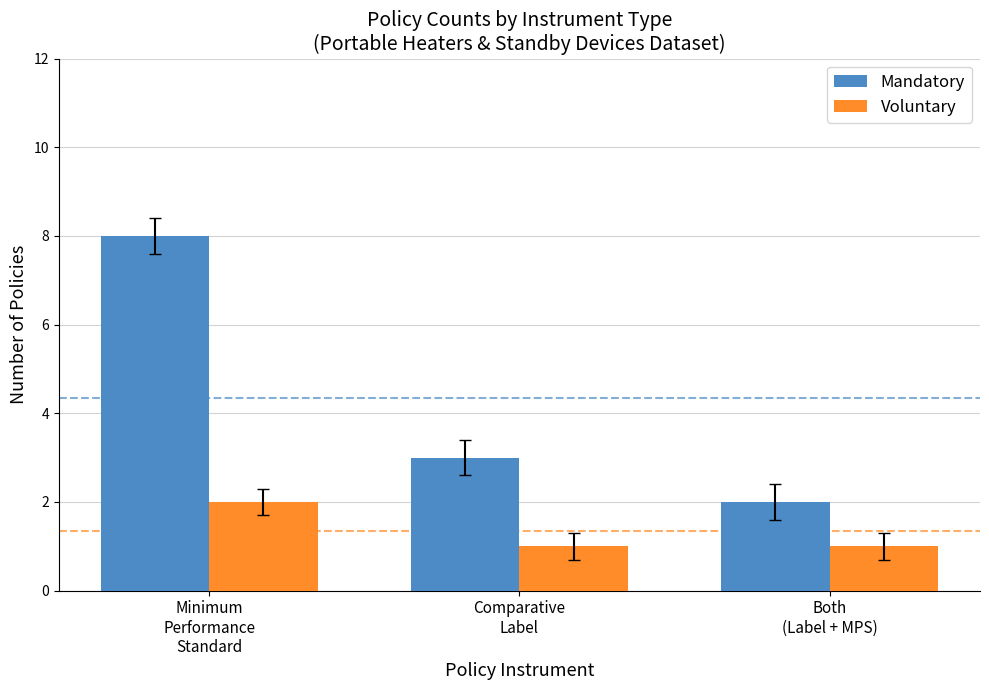

How many data points does each series have?

3